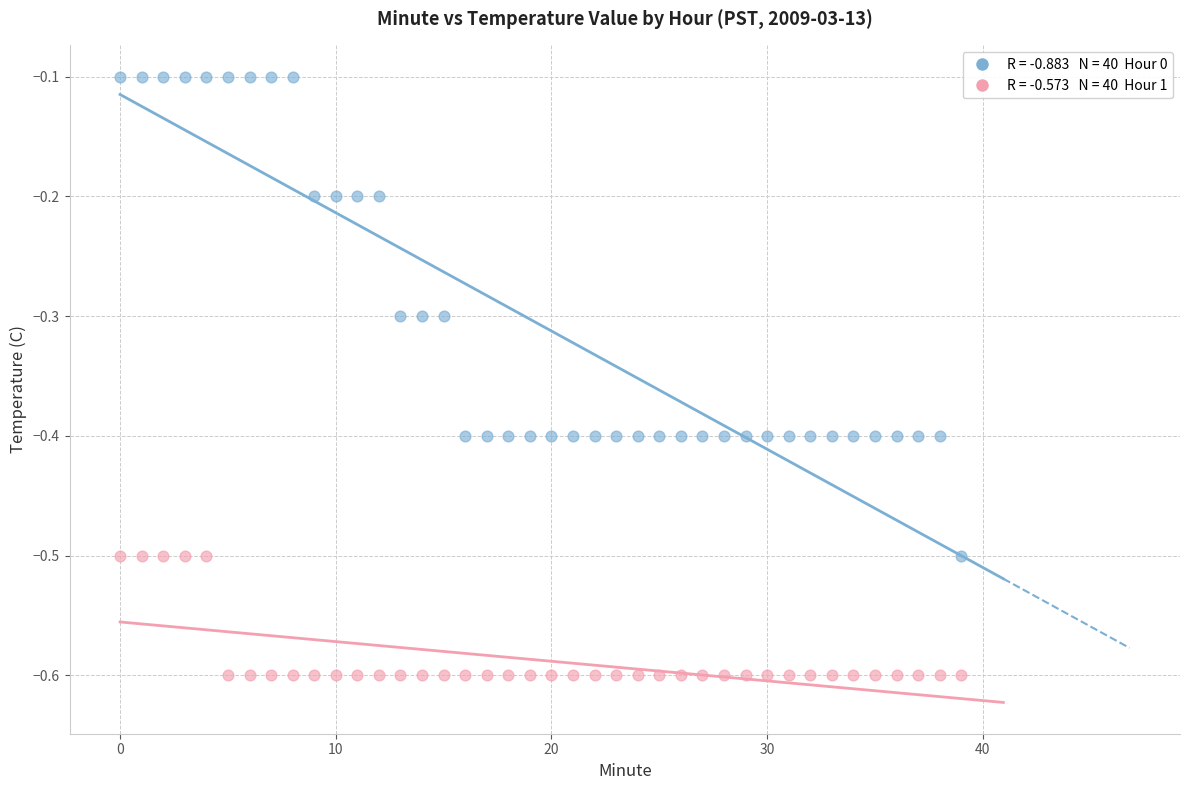

Across all data points, what is the range of Y values (max minus min)?

0.5